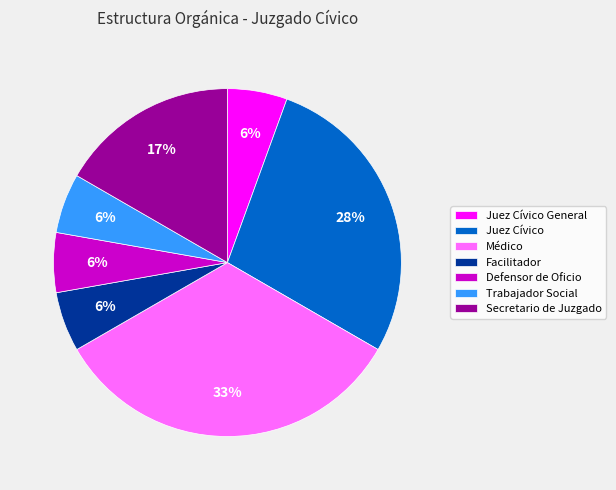

Approximately how many times larger is the value at Facilitador compared to Trabajador Social?

1.0